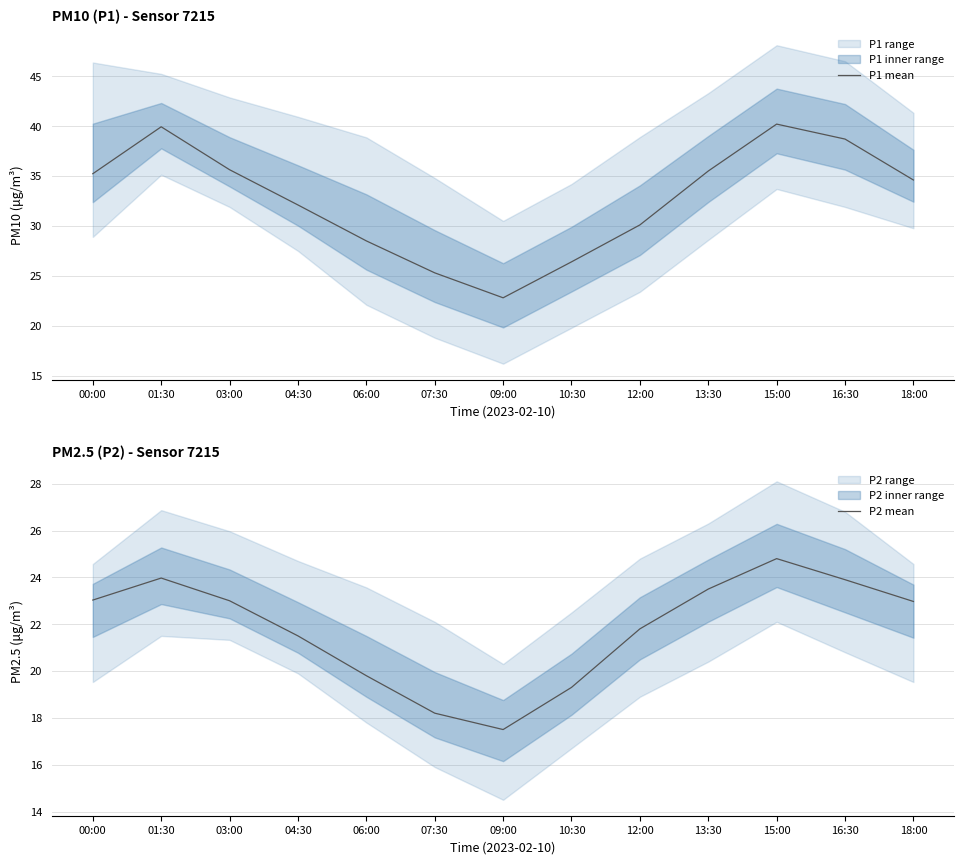

Rank the series at 06:00 from highest to lowest value.

P1 mean, P2 mean